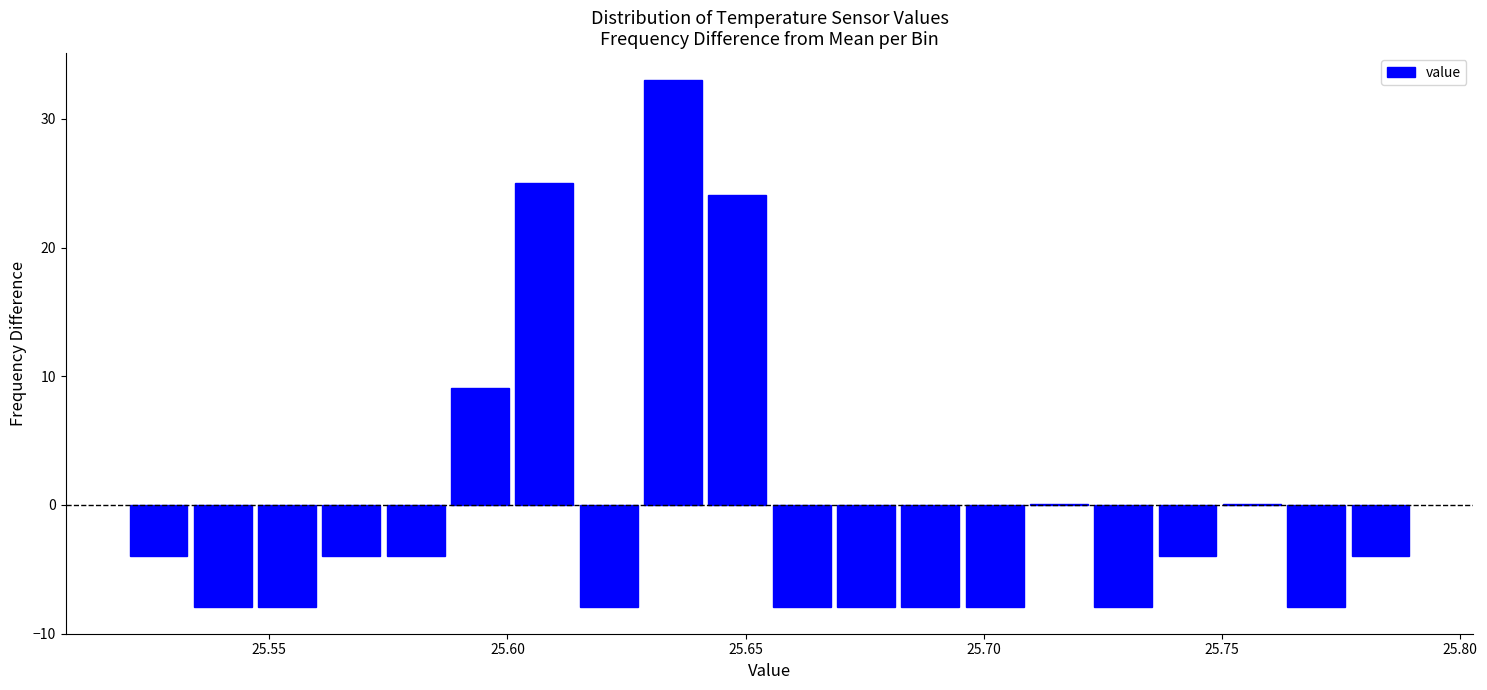

Around what value on the x-axis is the tallest bar? Give the approximate position of its centre, as read against the axis.

25.635